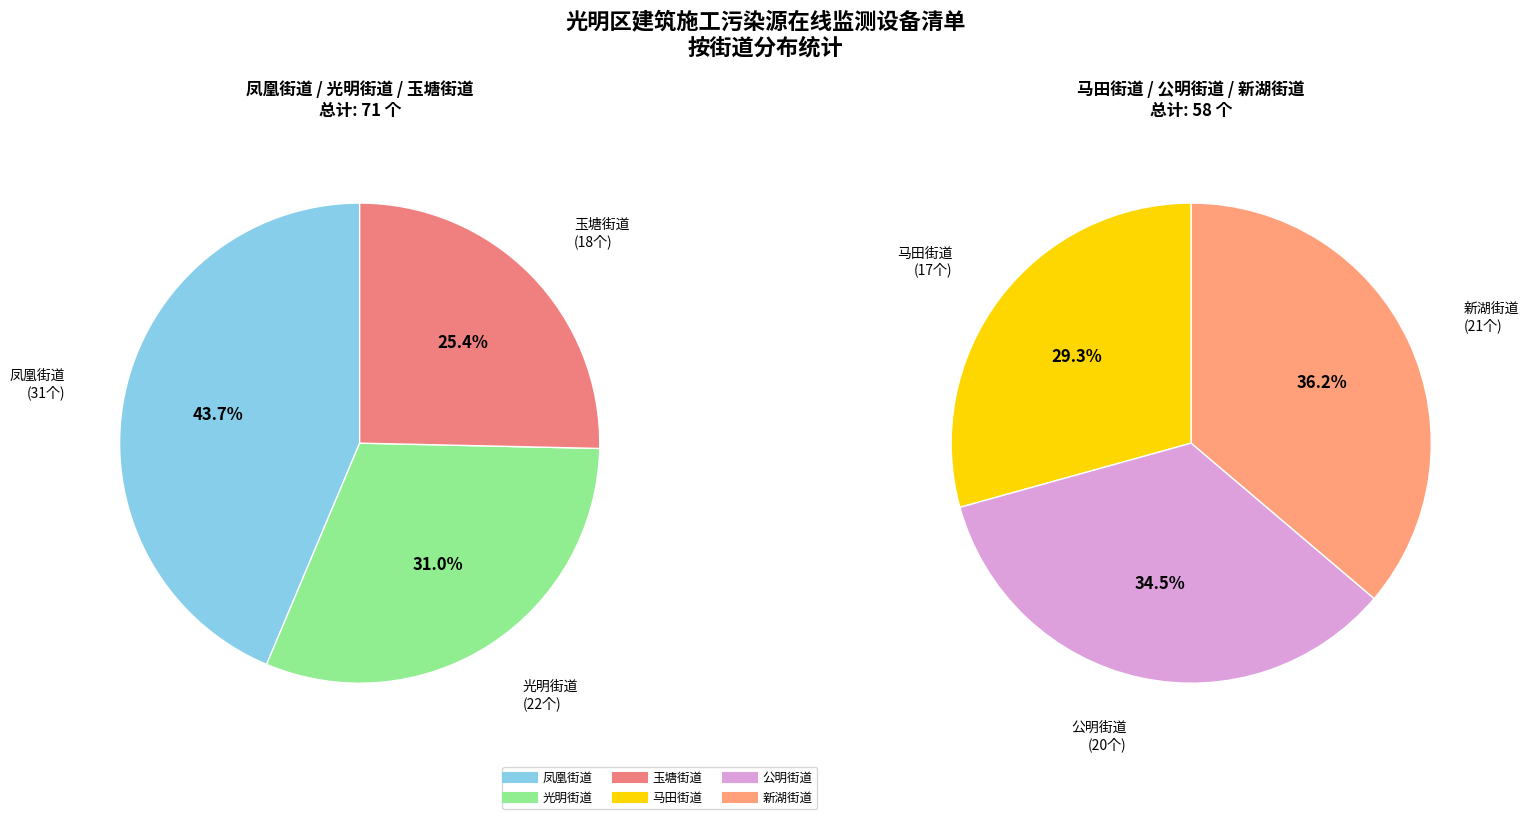

Is there a majority slice in this chart?

No